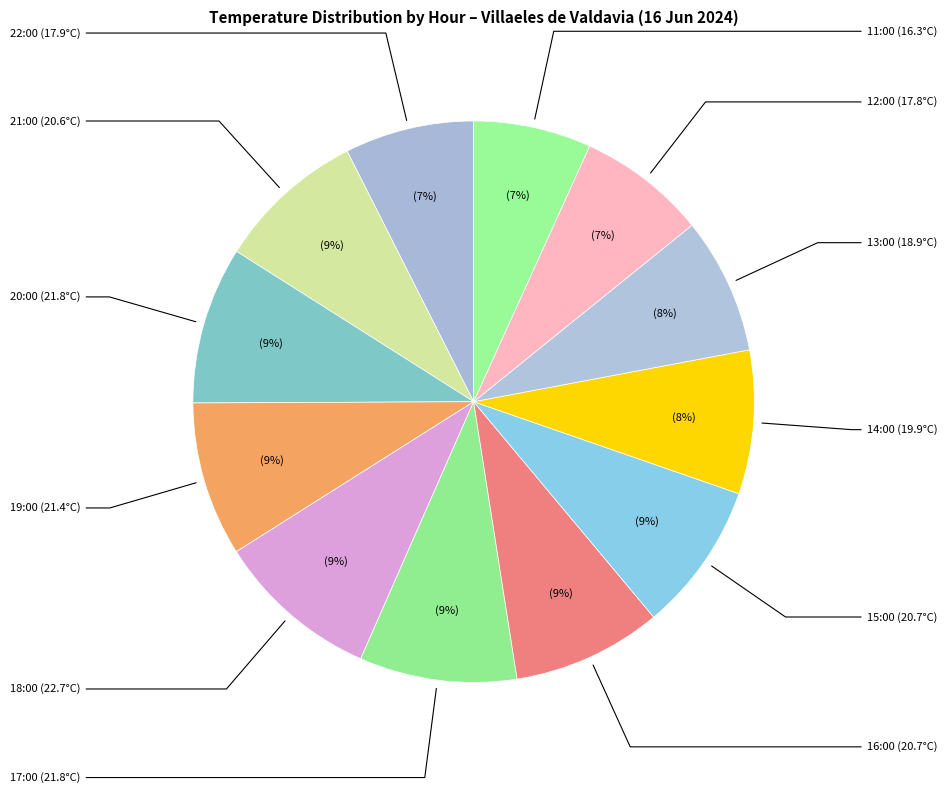

Which slice is the largest?

18:00 (22.7°C)